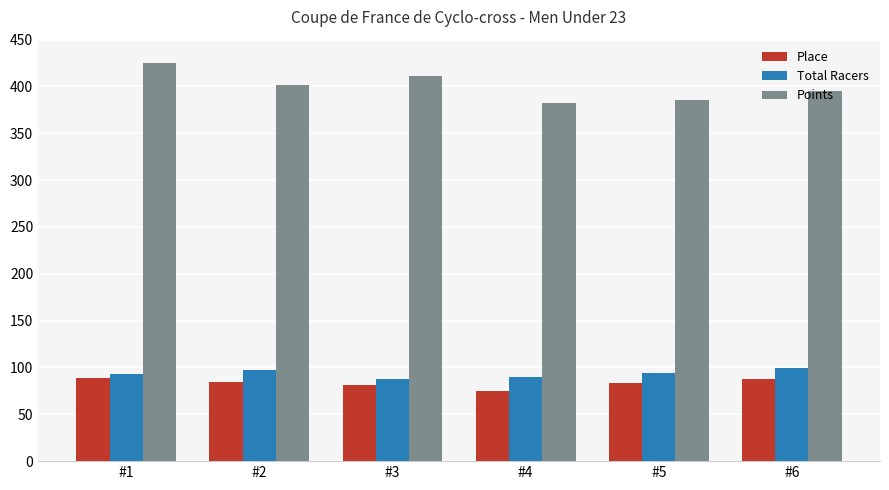

What is the difference between the highest and lowest values at #3?

330.2